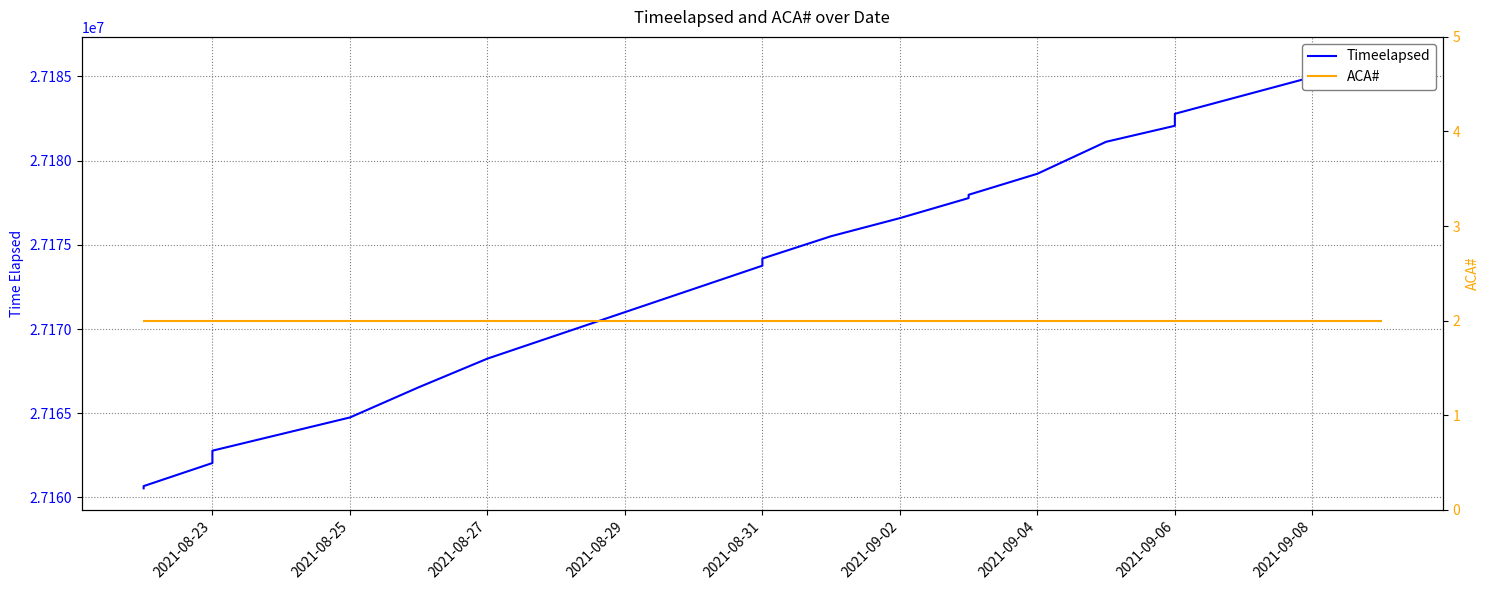

Does the chart display data point markers on the line(s)?

No